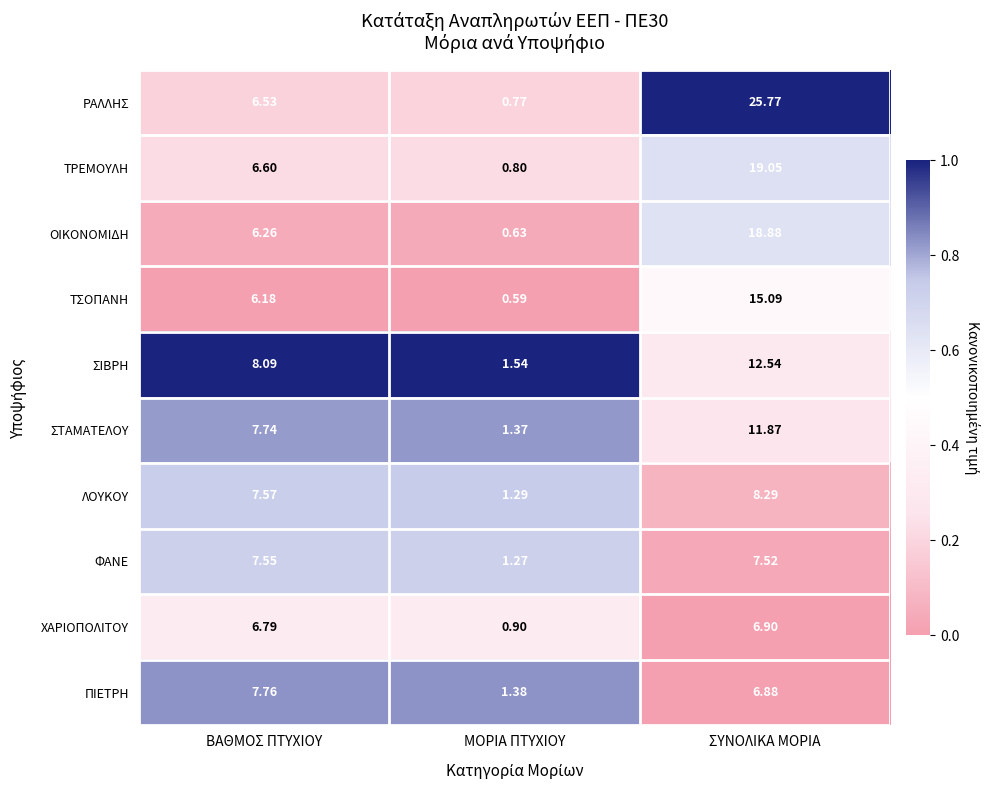

Which label corresponds to the largest value in the chart?

ΣΥΝΟΛΙΚΑ ΜΟΡΙΑ